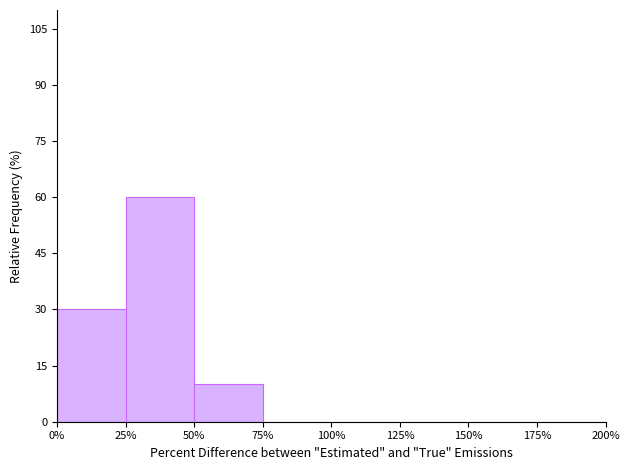

Over which range of the x-axis is the bar tallest?

25% to 50%